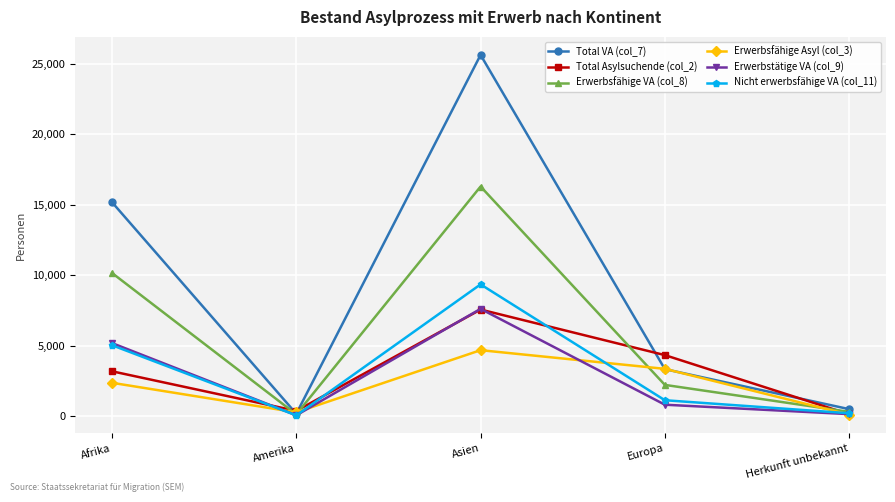

How many interior local valleys does the Erwerbsfähige VA (col_8) series have?

1